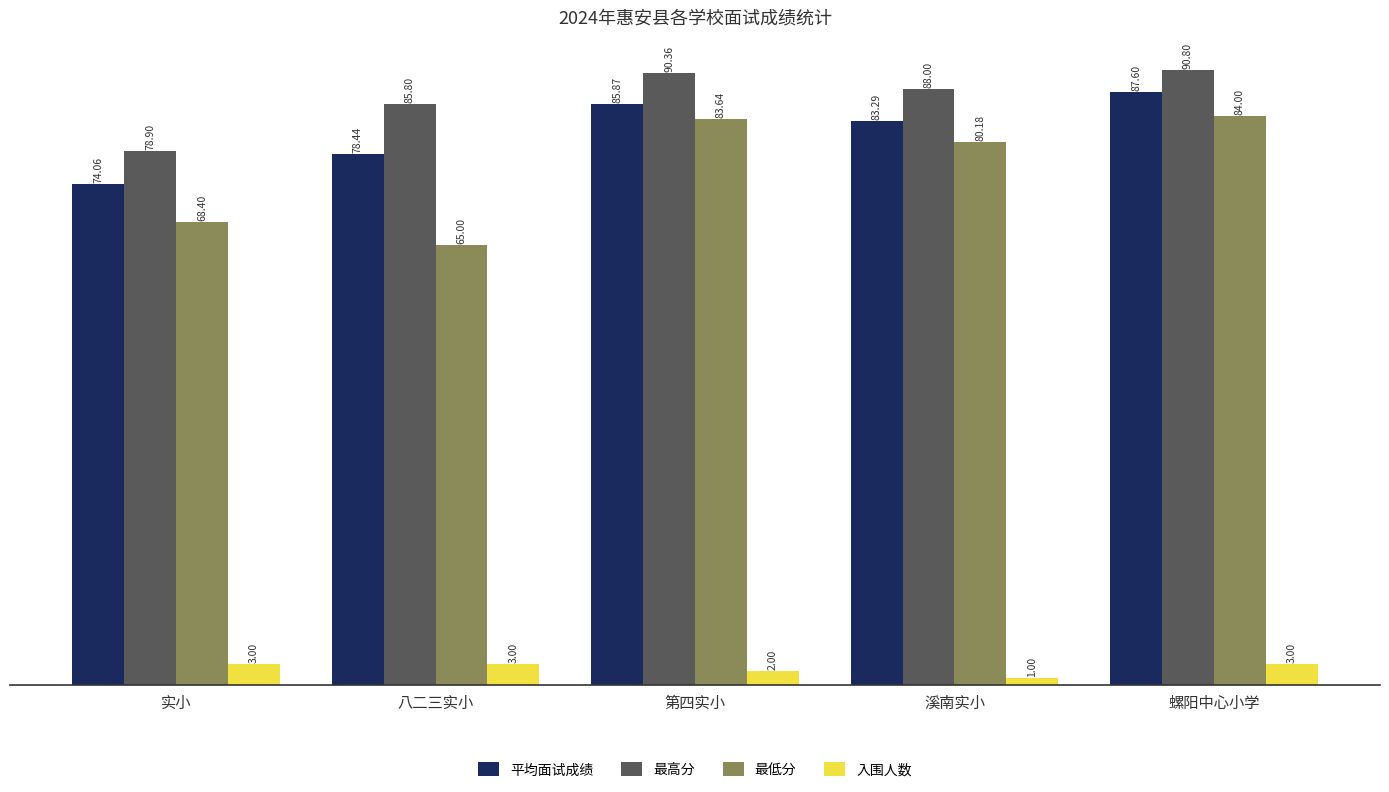

What is the label of the 5th bar from the right?

实小